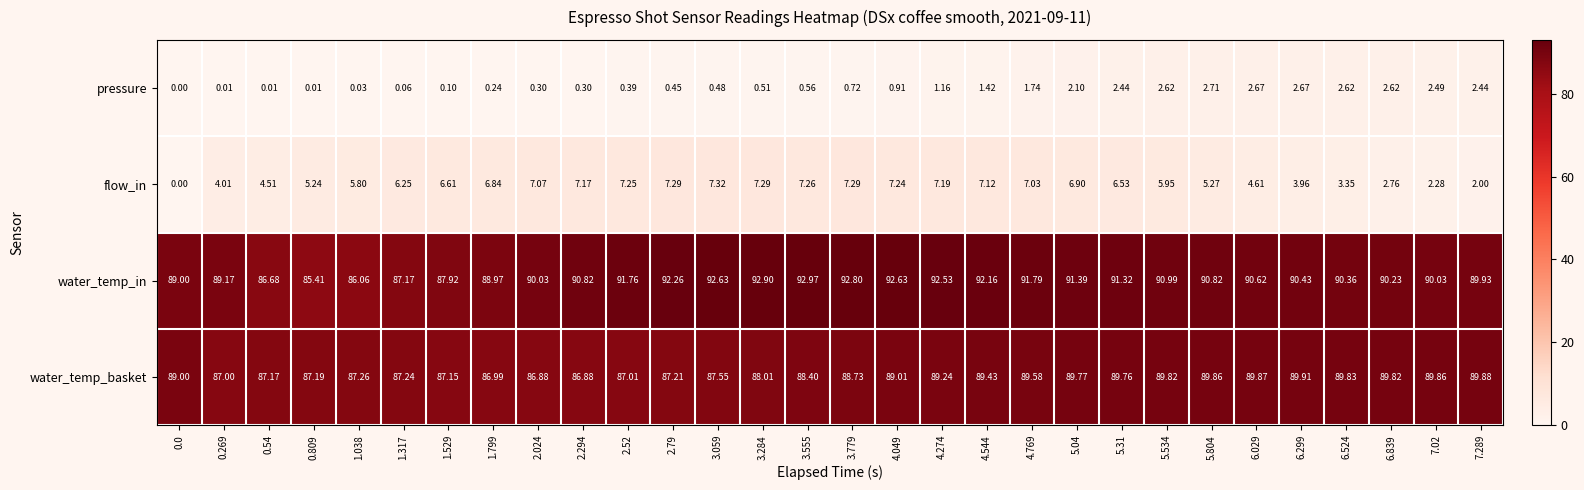

At 5.804, list the series in order from largest to smallest.

water_temp_in, water_temp_basket, flow_in, pressure